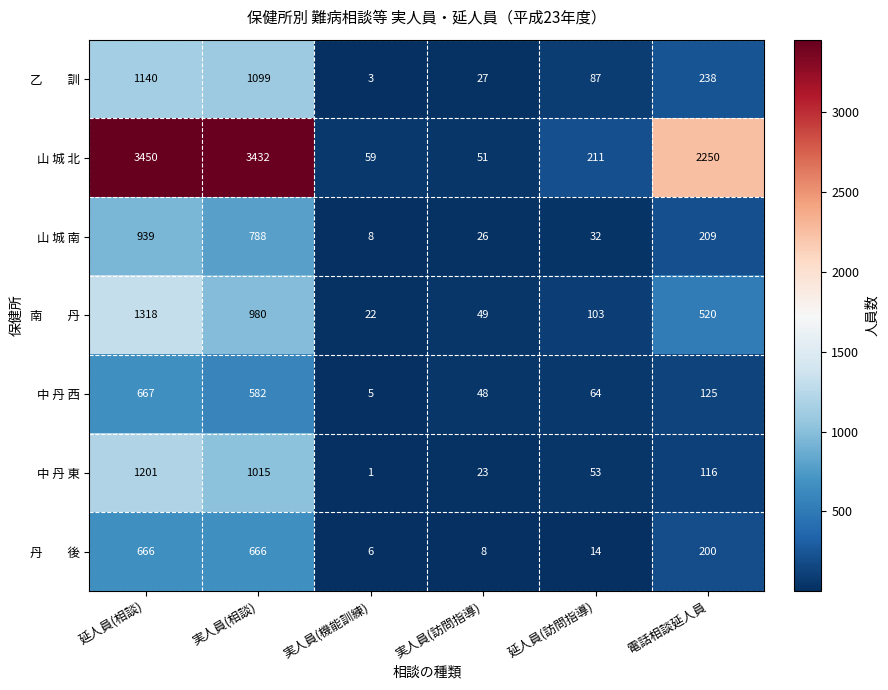

At which category does the chart reach its peak across all series?

延人員(相談)